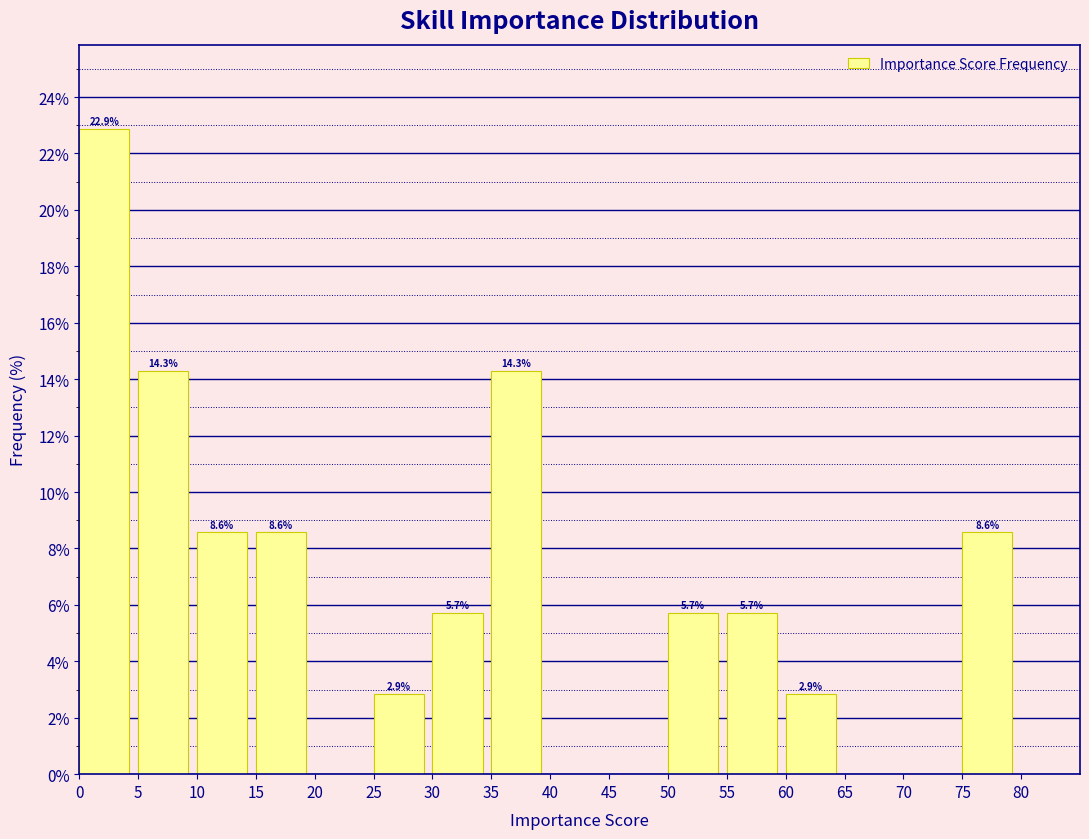

Which range on the x-axis has the tallest bar?

0 to 5